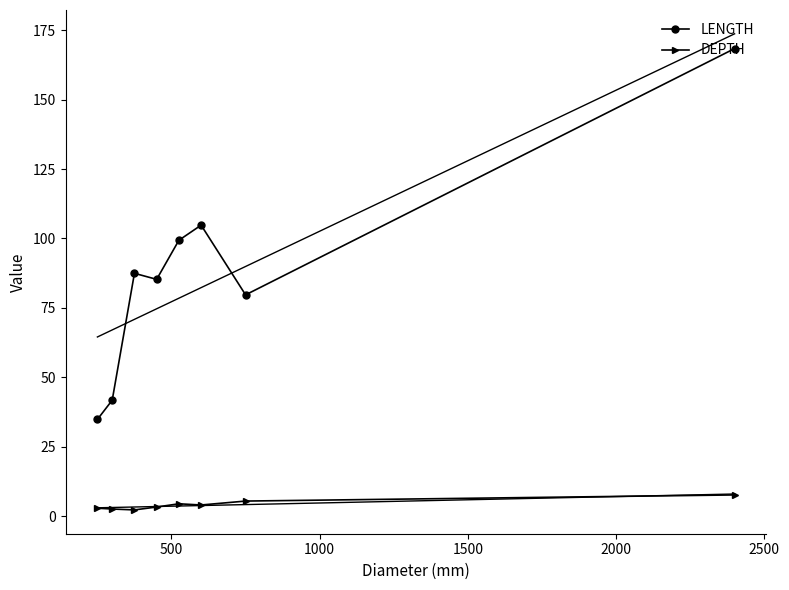

True or false: LENGTH has more than 2 interior local peaks.

False